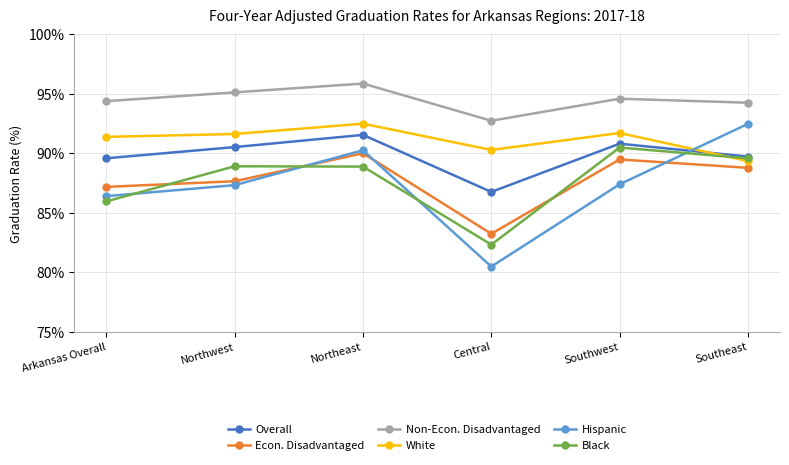

Between Central and Southeast, which series saw the biggest shift?

Hispanic